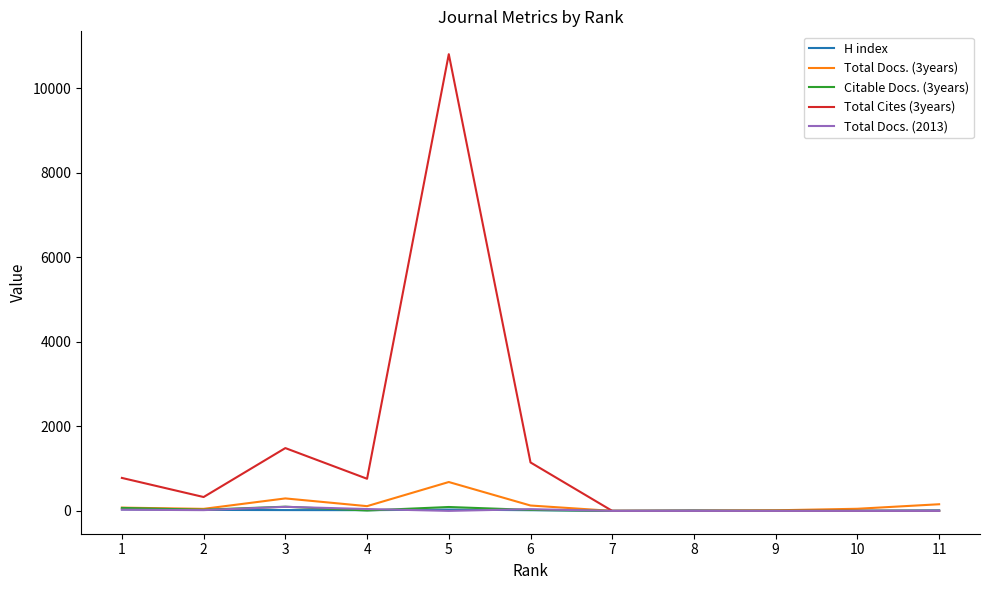

Which series has the widest spread of values?

Total Cites (3years)